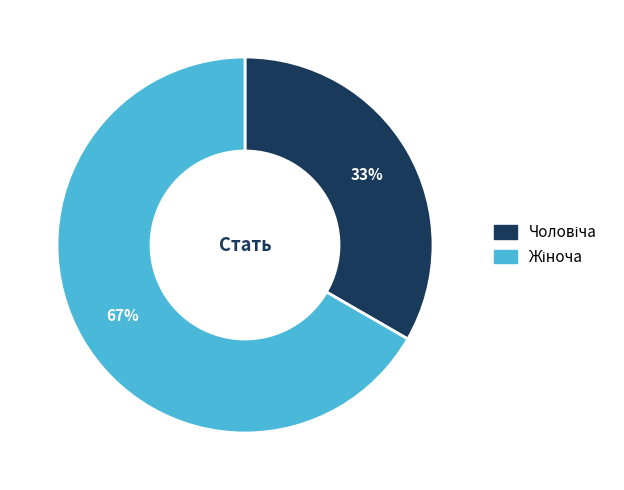

To the nearest percent, what is the average slice percentage?

50%